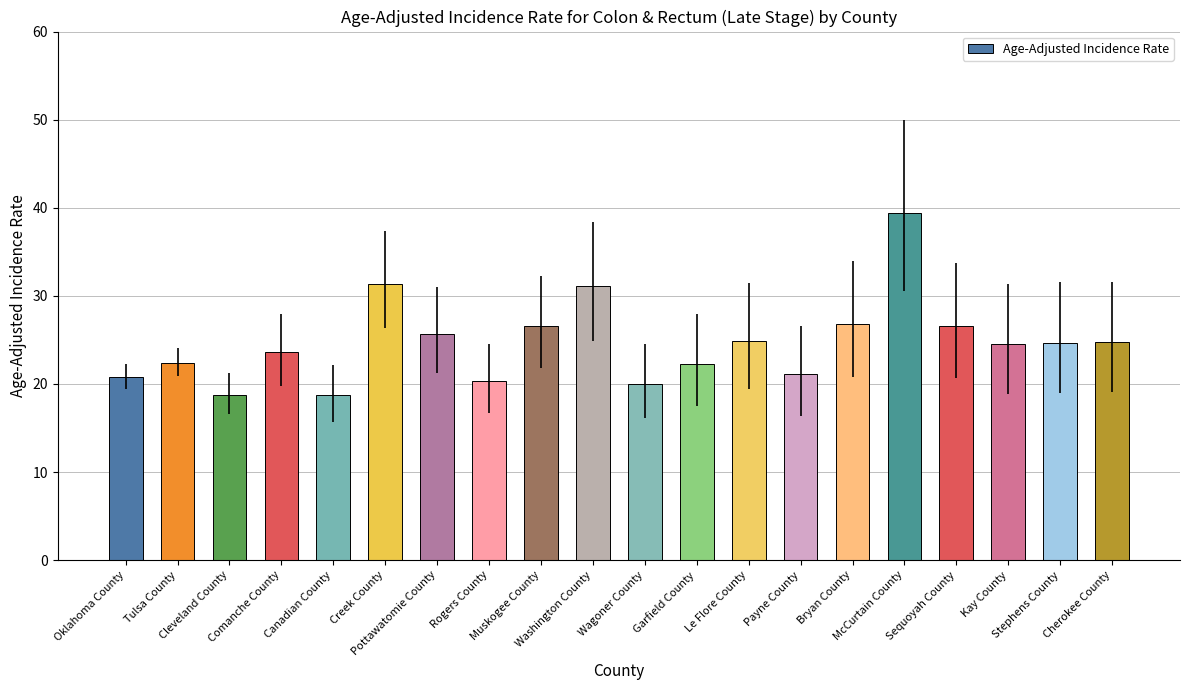

What is the average value?

24.7